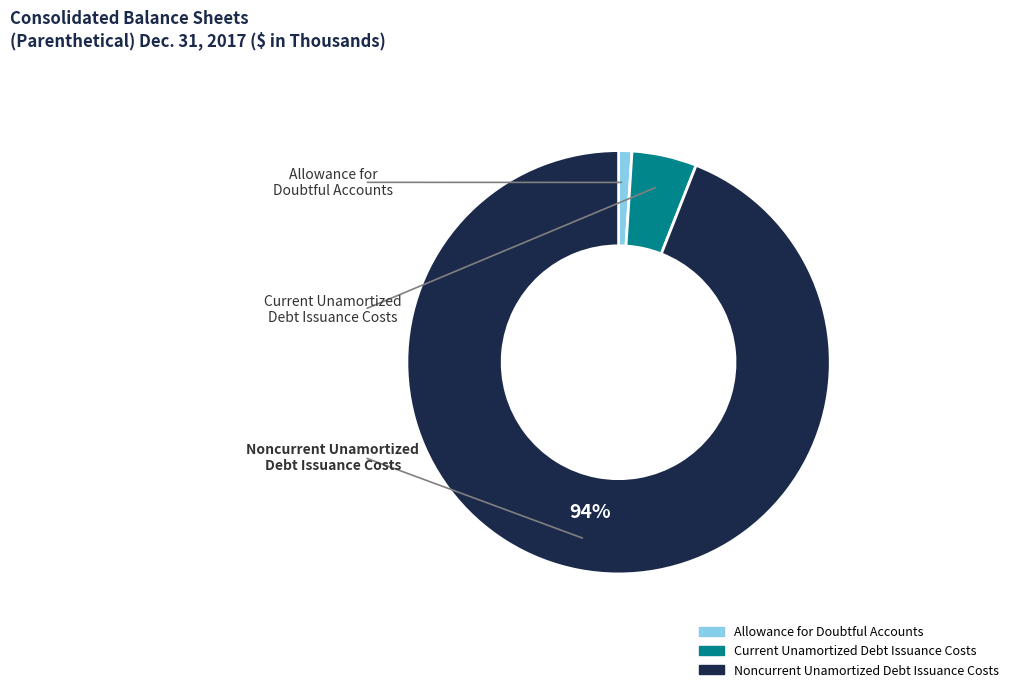

To the nearest percent, what is the combined percentage of Allowance for Doubtful Accounts and Current Unamortized Debt Issuance Costs?

6%